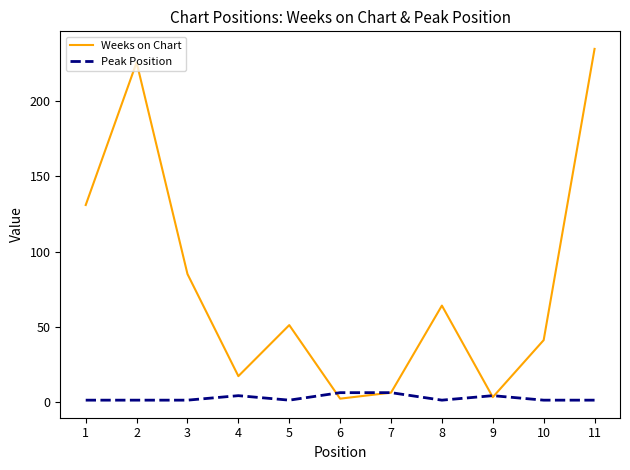

After their last crossing, which series has the higher values: Weeks on Chart or Peak Position?

Weeks on Chart